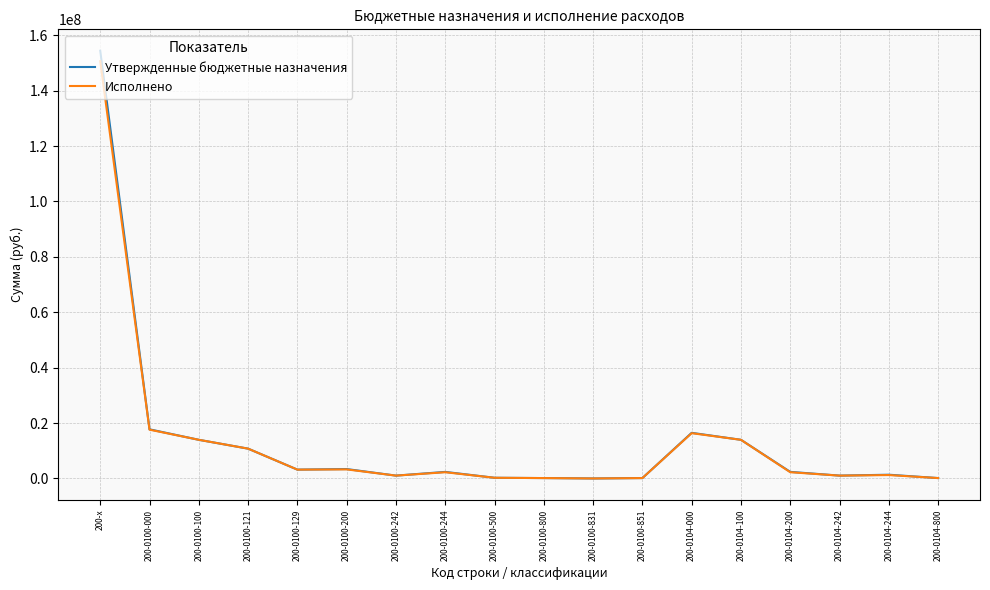

What is the difference between the second highest and second lowest values in the Утвержденные бюджетные назначения series?

17603842.0